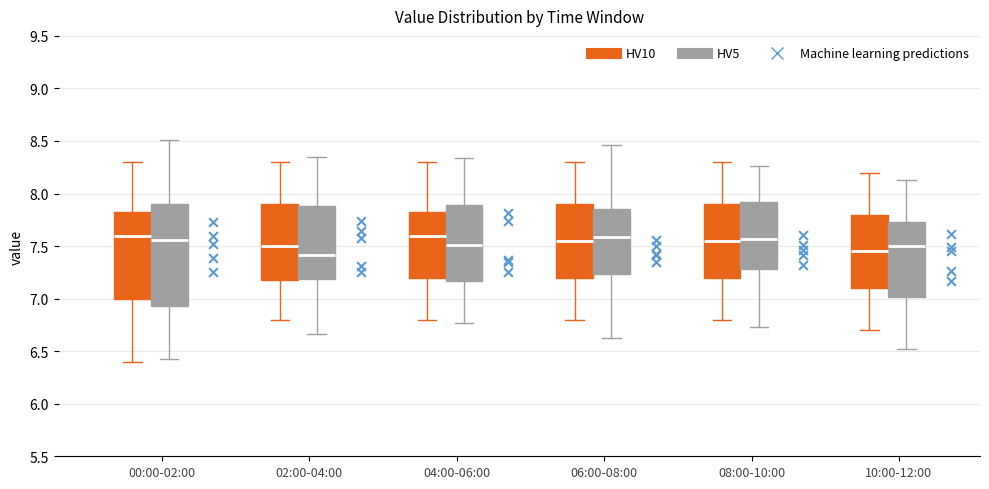

Reading left to right, read every box against the y-axis: the position of its median line, the range the box covers, and the ends of its whiskers. The values are not printed on the chart, so give them approximately, as read against the axis.

00:00-02:00 (HV10): median 7.60, box 7.00 to 7.85, whiskers 6.40 to 8.30
00:00-02:00 (HV5): median 7.60, box 7.05 to 7.85, whiskers 6.50 to 8.25
02:00-04:00 (HV10): median 7.50, box 7.20 to 7.90, whiskers 6.80 to 8.30
02:00-04:00 (HV5): median 7.55, box 7.20 to 7.90, whiskers 6.75 to 8.35
04:00-06:00 (HV10): median 7.60, box 7.20 to 7.85, whiskers 6.80 to 8.30
04:00-06:00 (HV5): median 7.60, box 7.15 to 7.85, whiskers 6.75 to 8.25
06:00-08:00 (HV10): median 7.55, box 7.20 to 7.90, whiskers 6.80 to 8.30
06:00-08:00 (HV5): median 7.55, box 7.20 to 7.90, whiskers 6.75 to 8.55
08:00-10:00 (HV10): median 7.55, box 7.20 to 7.90, whiskers 6.80 to 8.30
08:00-10:00 (HV5): median 7.60, box 7.25 to 7.90, whiskers 6.70 to 8.30
10:00-12:00 (HV10): median 7.45, box 7.10 to 7.80, whiskers 6.70 to 8.20
10:00-12:00 (HV5): median 7.45, box 7.10 to 7.80, whiskers 6.55 to 8.35